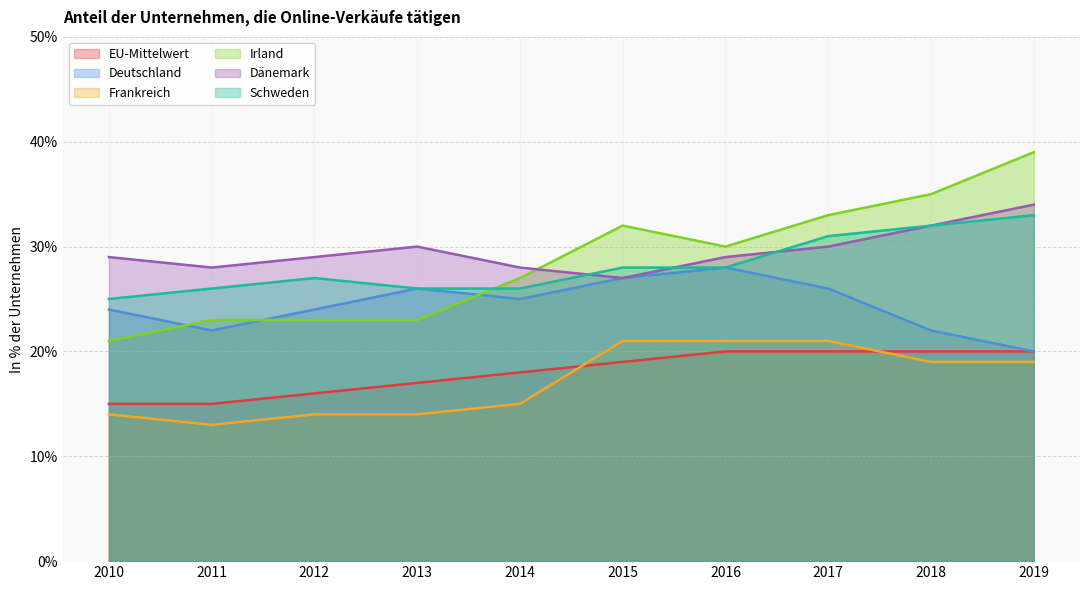

True or false: Schweden and Deutschland intersect in this chart.

False